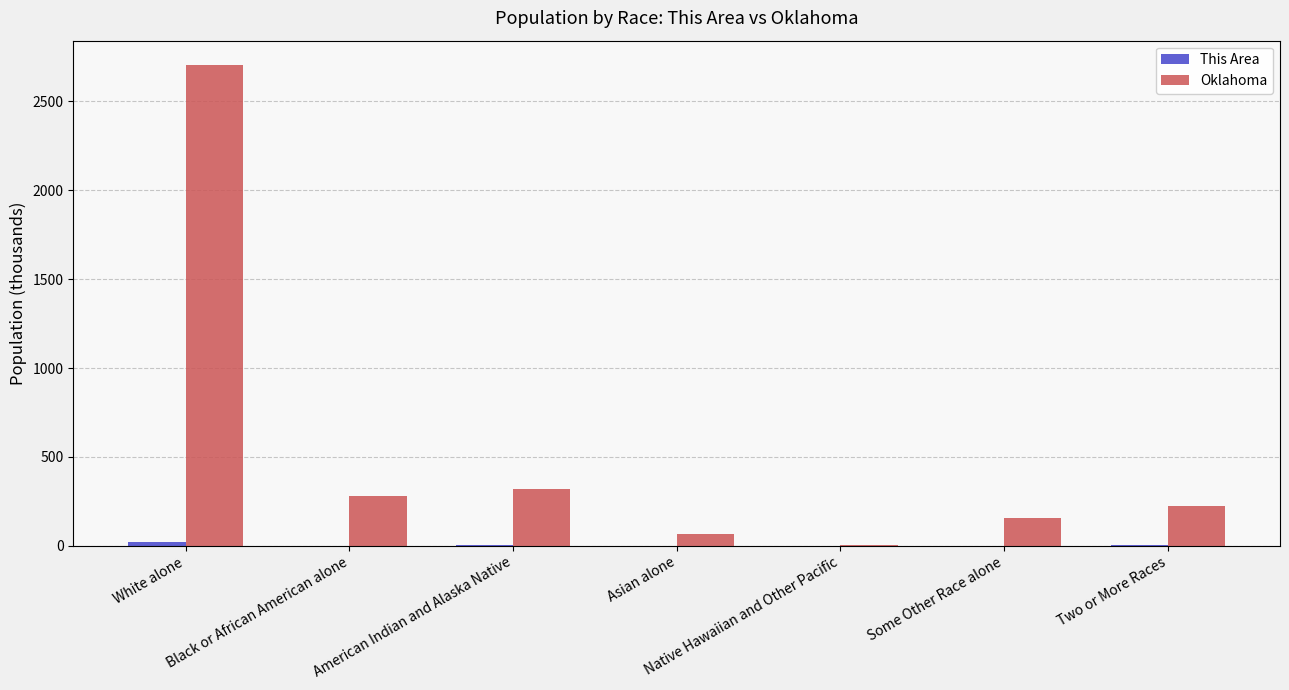

What is the greatest value displayed?

2706.8